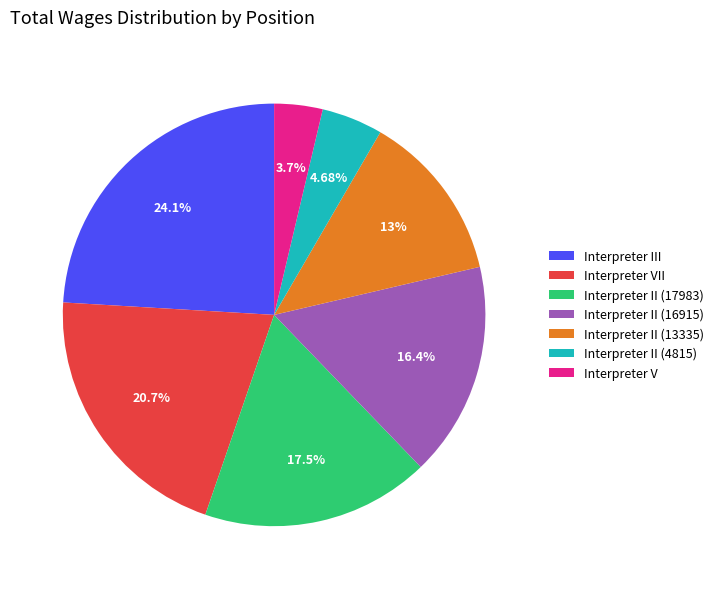

Is Interpreter V the majority of the pie?

No